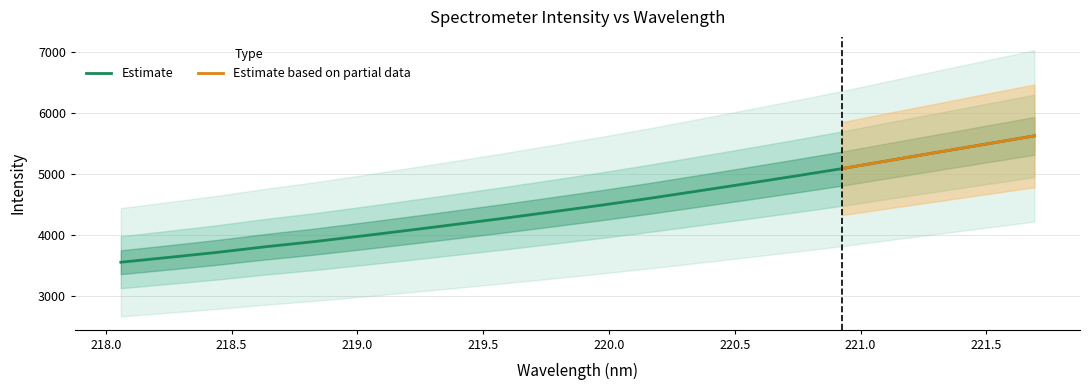

At which label does the data first exceed 4490?

219.9712